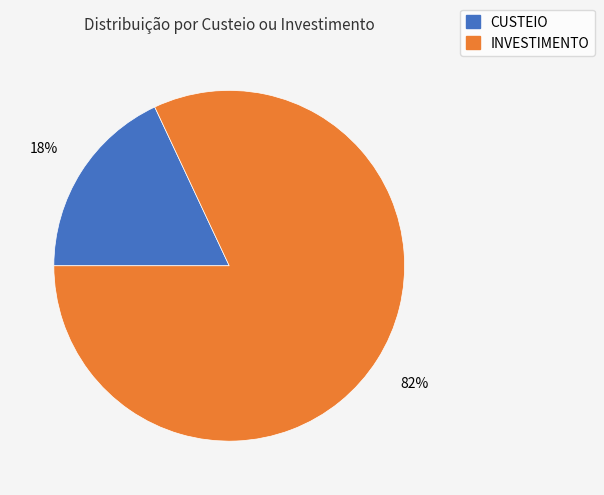

Which slice is the largest?

INVESTIMENTO